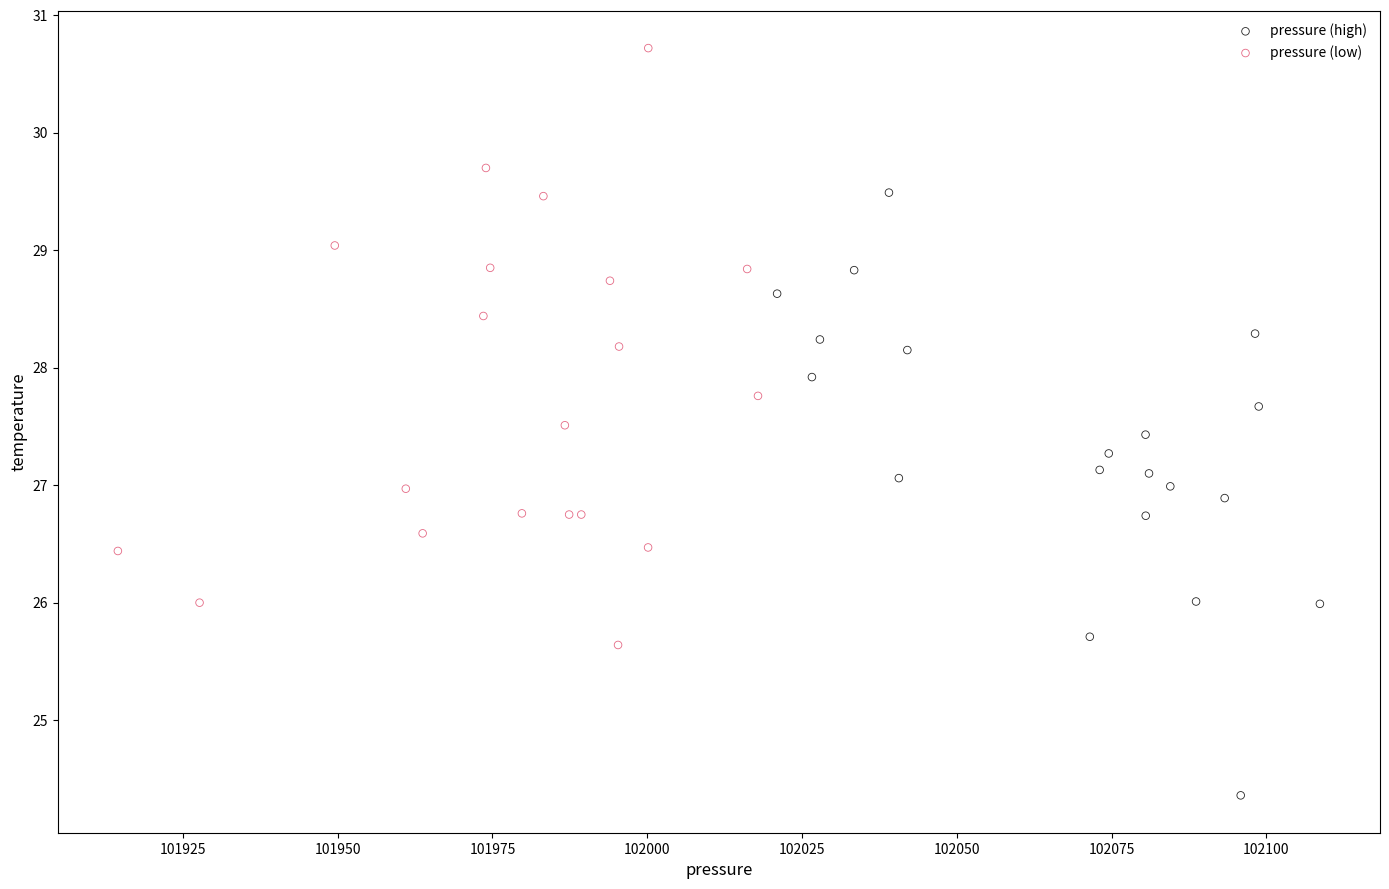

Which series contains the highest Y value?

pressure (low)